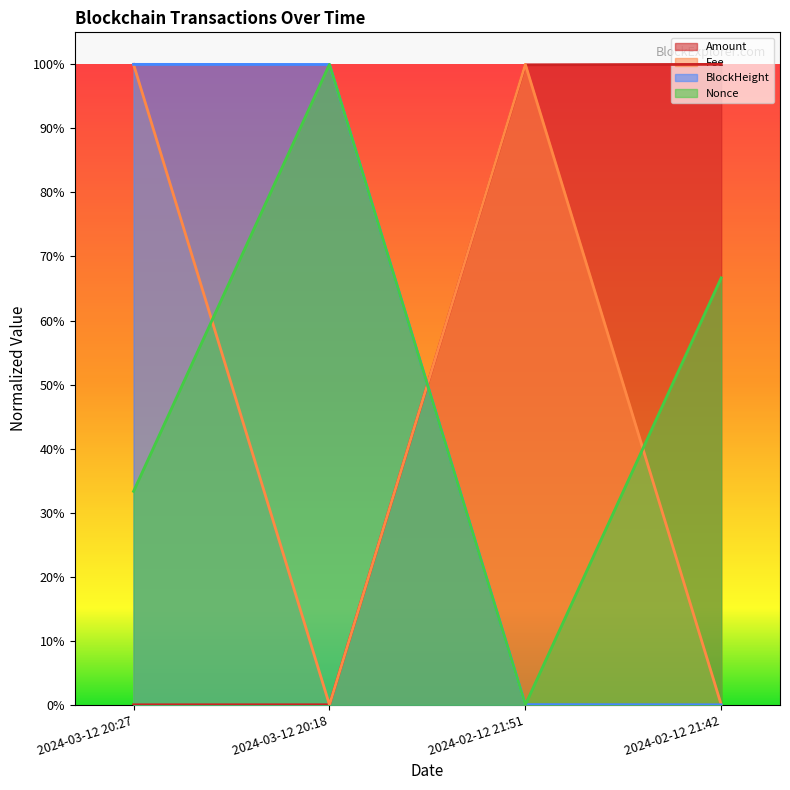

Read the Nonce value at 2024-03-12 20:27.

0.3